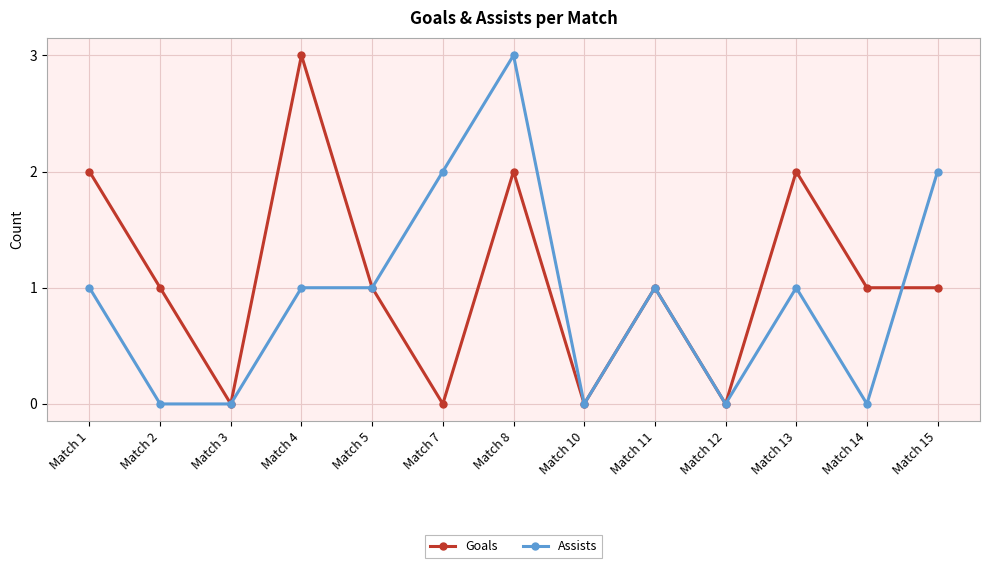

Reading left to right, extract all data points from this chart.

Goals: 2	1	0	3	1	0	2	0	1	0	2	1	1
Assists: 1	0	0	1	1	2	3	0	1	0	1	0	2